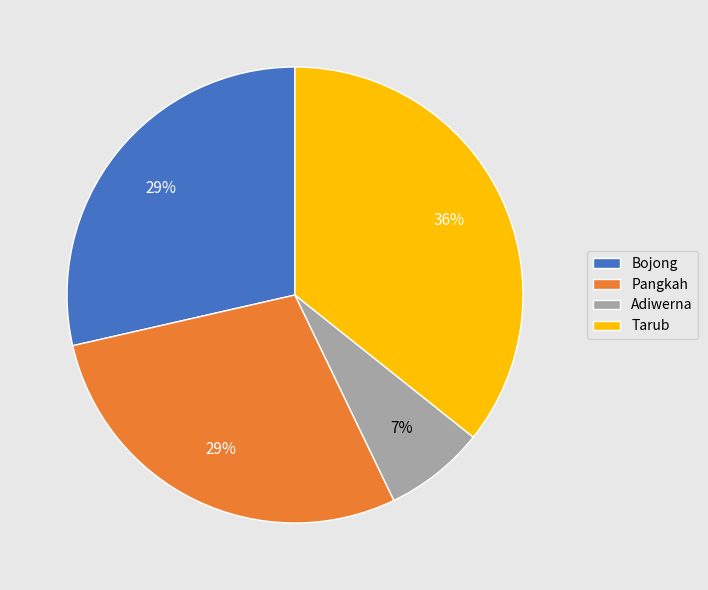

How many segments does this pie chart have?

4